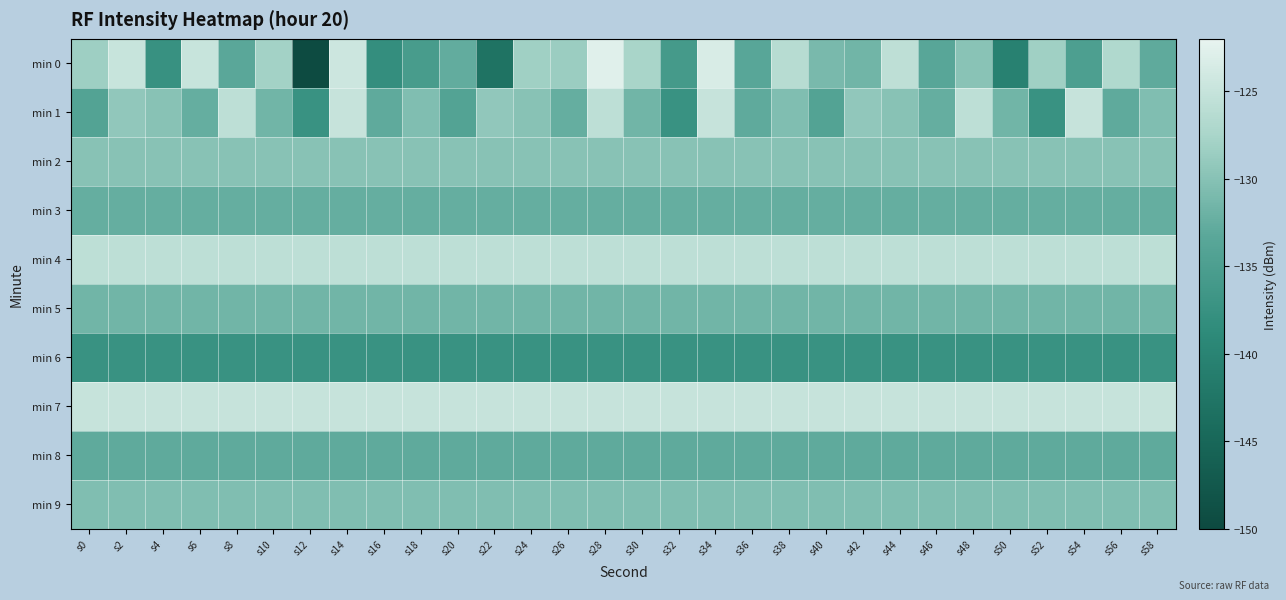

Which category has the lowest value across all series?

s12